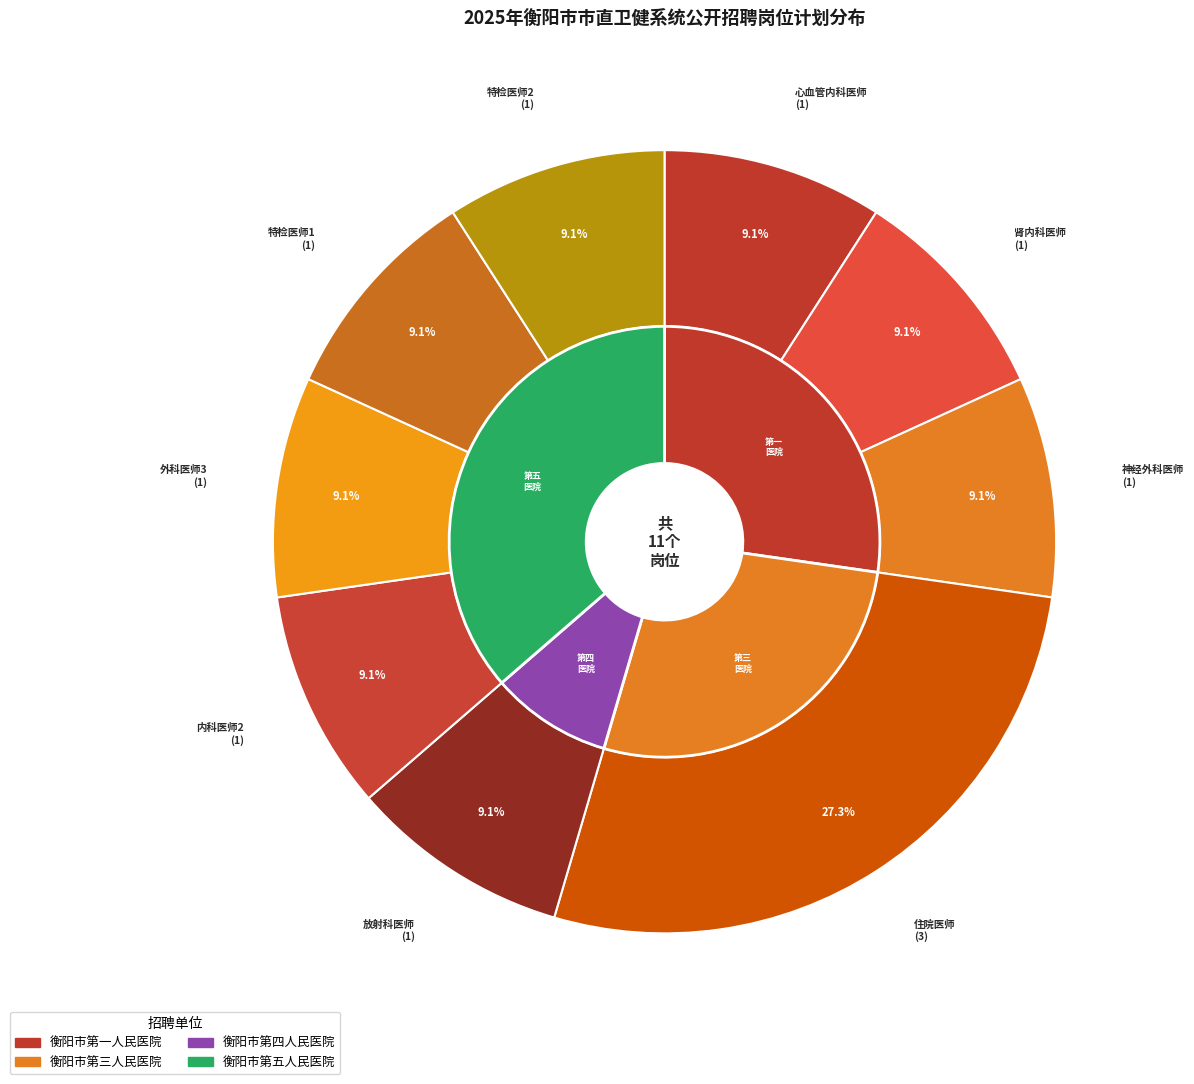

Rank the categories by value from lowest to highest.

心血管内科医师, 肾内科医师, 神经外科医师, 放射科医师, 内科医师2, 外科医师3, 特检医师1, 特检医师2, 住院医师